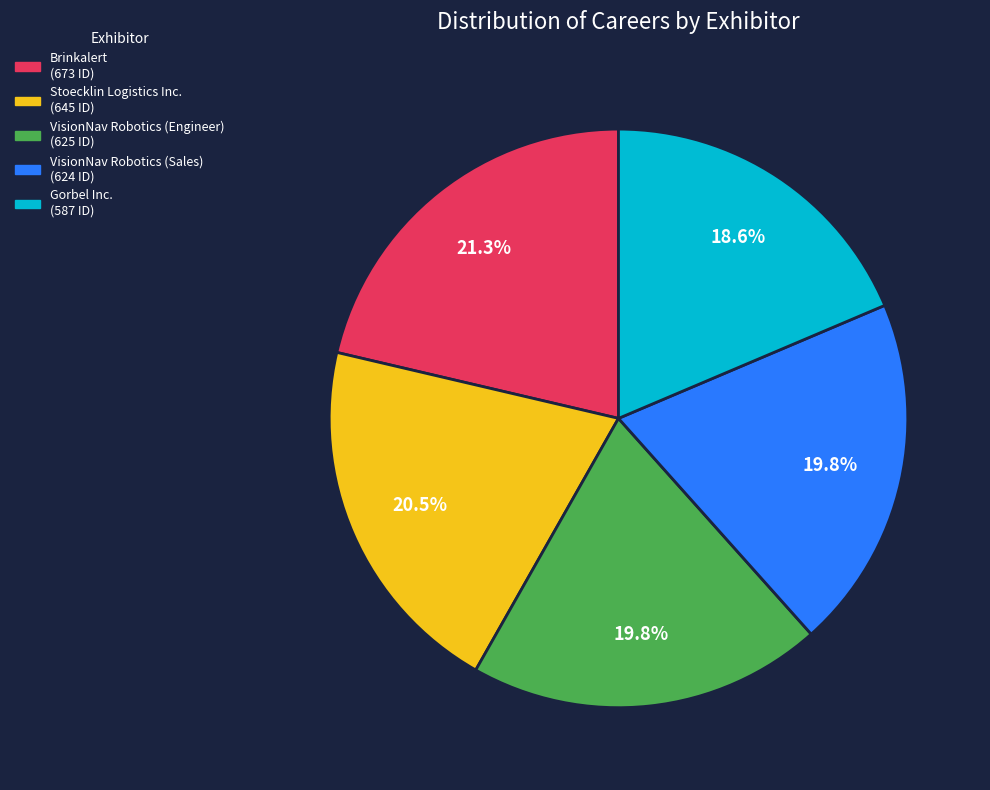

True or false: Gorbel Inc. accounts for 19% of the total.

True